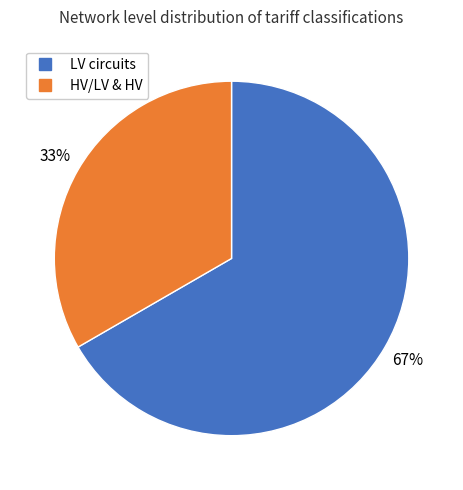

Is there a majority slice in this chart?

Yes